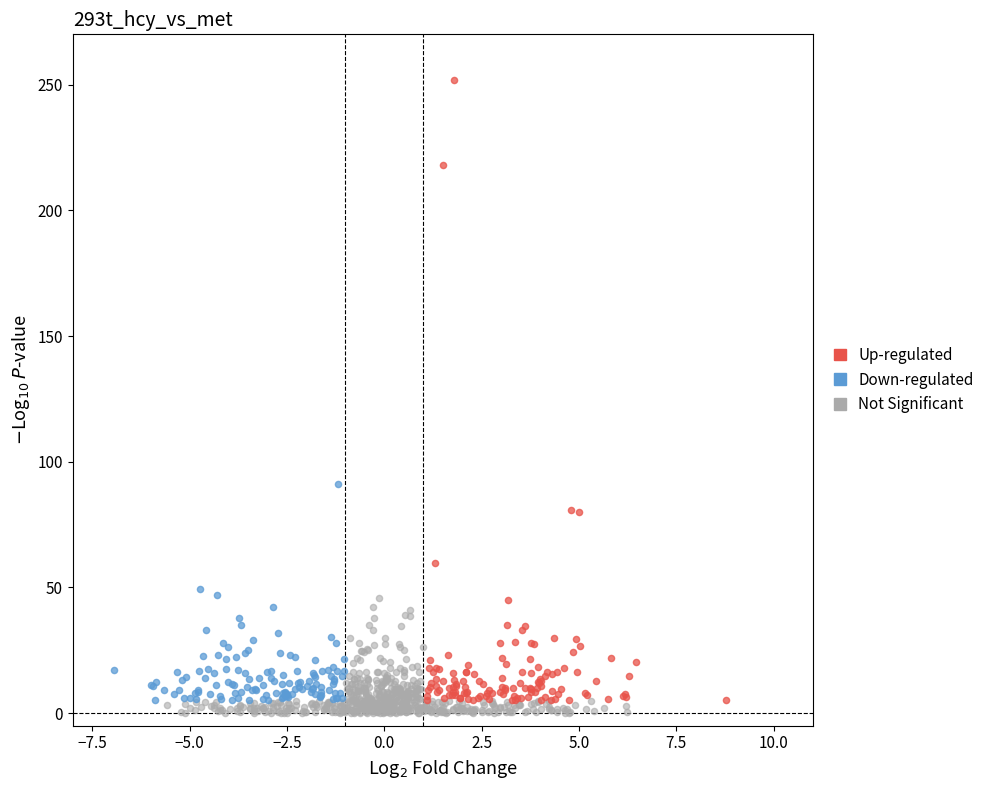

Which series has the largest Y range (max minus min)?

Up-regulated